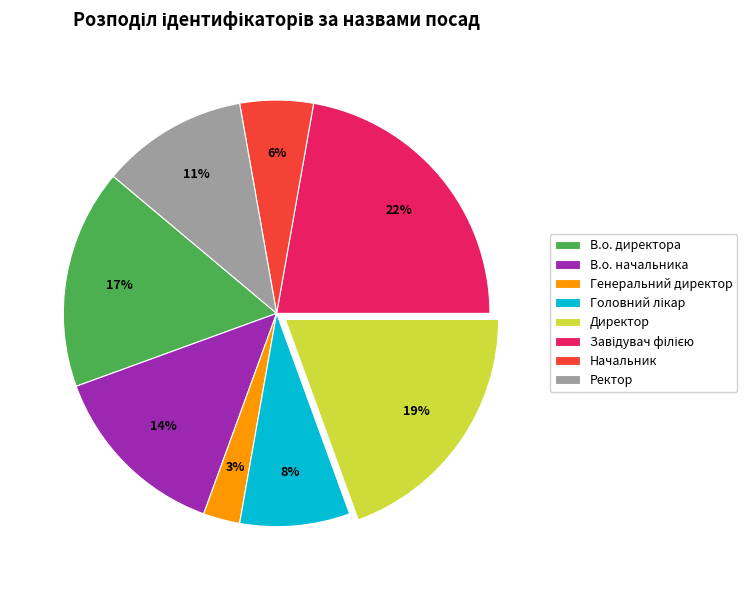

True or false: Генеральний директор accounts for 3% of the total.

True